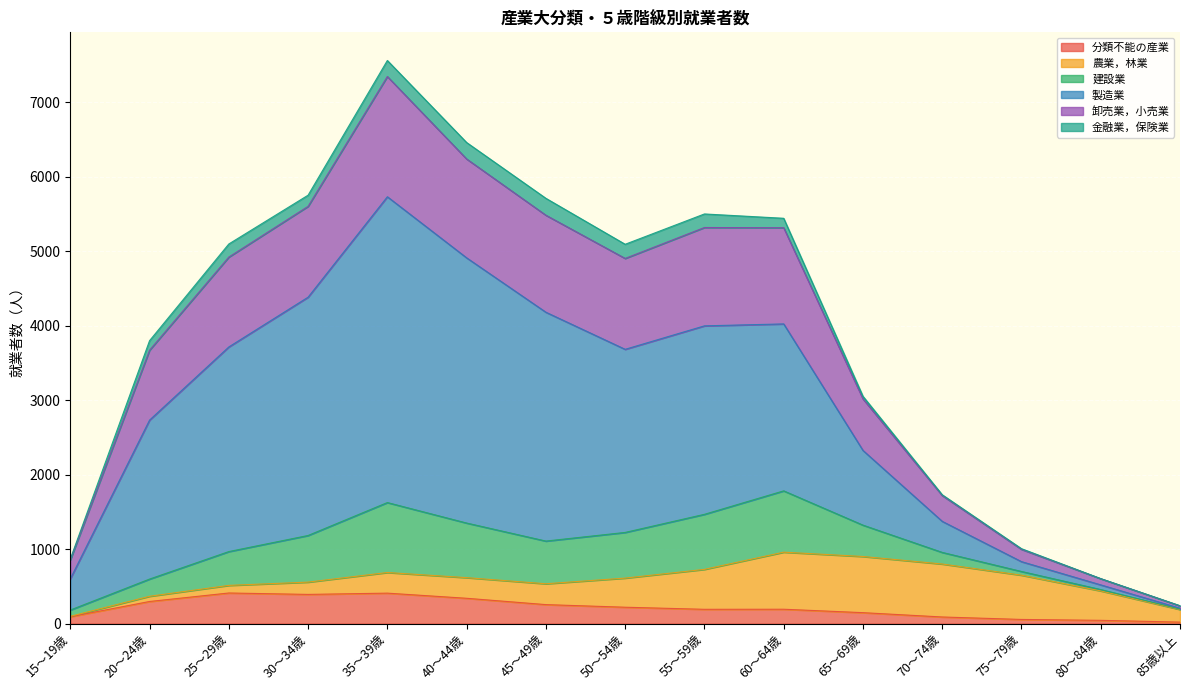

True or false: 製造業 and 卸売業，小売業 cross at least once.

False